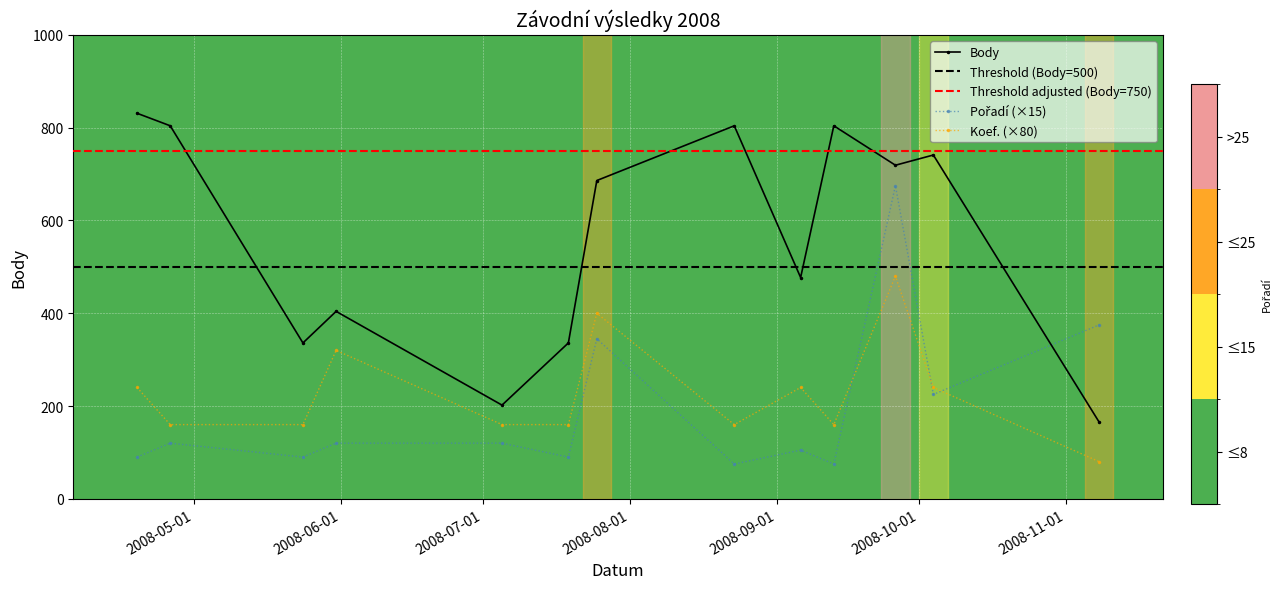

What is the maximum value for Pořadí?

675